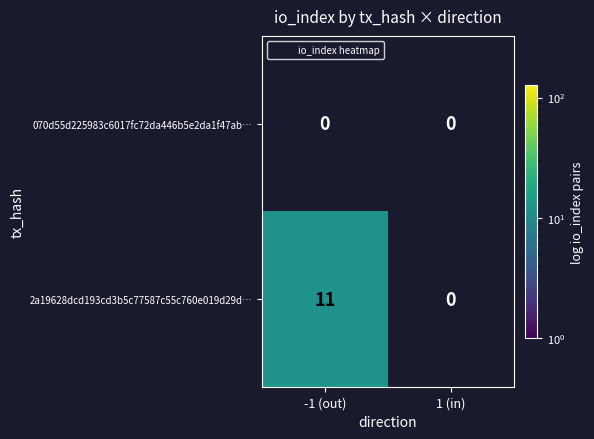

What is the maximum value shown in the chart?

11